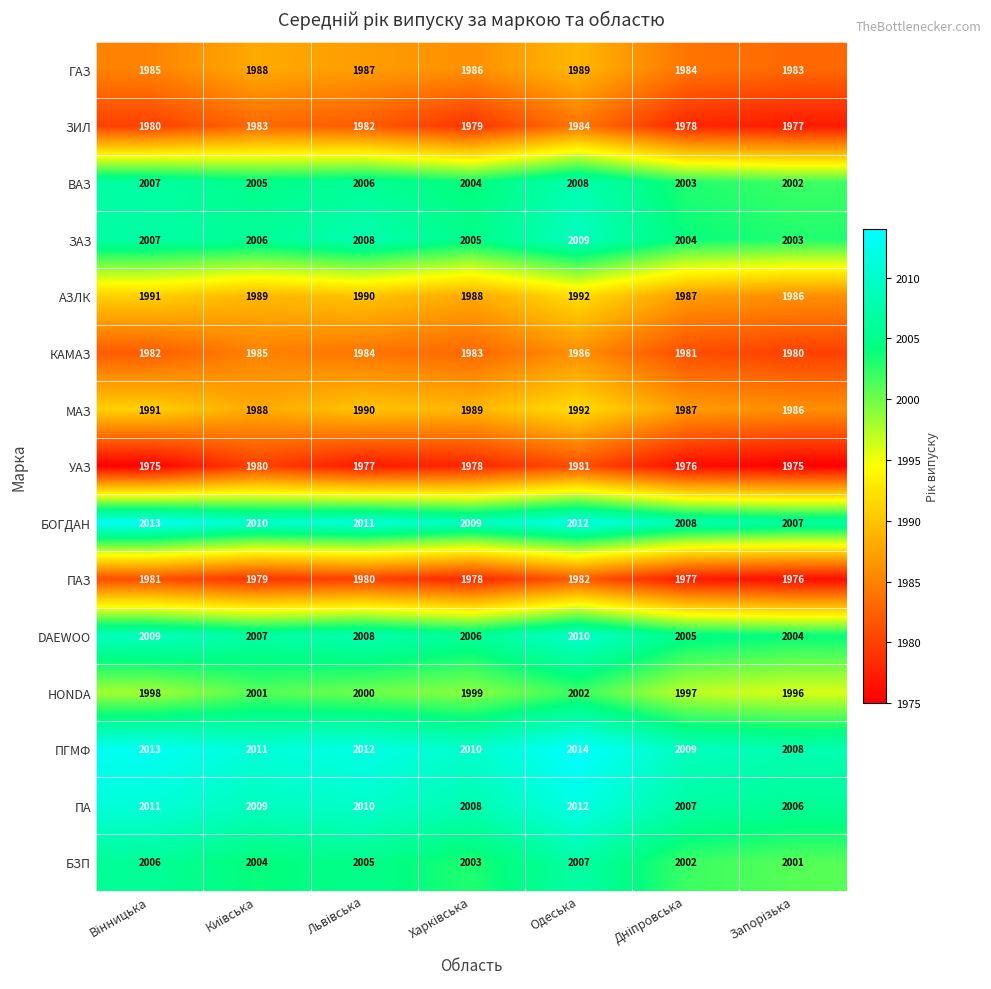

How many distinct data groups are displayed?

15